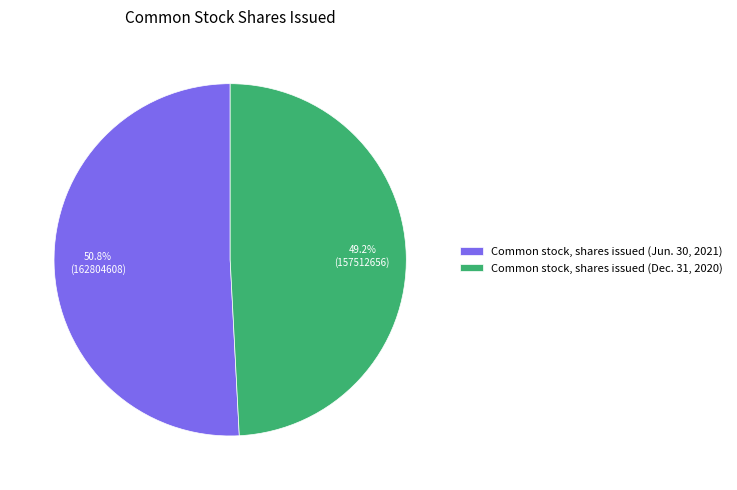

Which has a higher value, Common stock, shares issued (Dec. 31, 2020) or Common stock, shares issued (Jun. 30, 2021)?

Common stock, shares issued (Jun. 30, 2021)